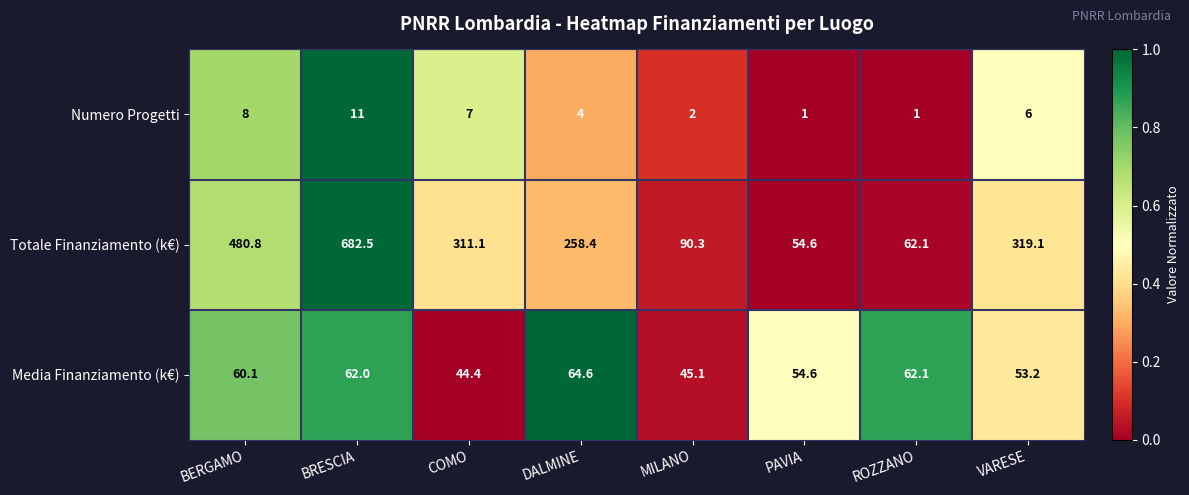

Reading left to right, what are all the values shown in this chart?

Numero Progetti: 8.0	11.0	7.0	4.0	2.0	1.0	1.0	6.0
Totale Finanziamento (k€): 480.8	682.5	311.1	258.4	90.3	54.6	62.1	319.1
Media Finanziamento (k€): 60.1	62.0	44.4	64.6	45.1	54.6	62.1	53.2